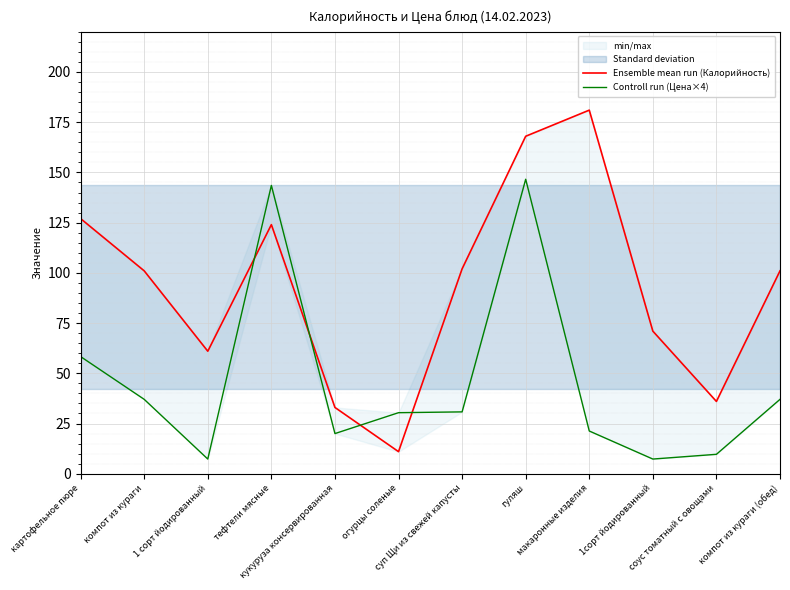

True or false: Controll run (Цена×4) has a value of 32.5 at макаронные изделия.

False